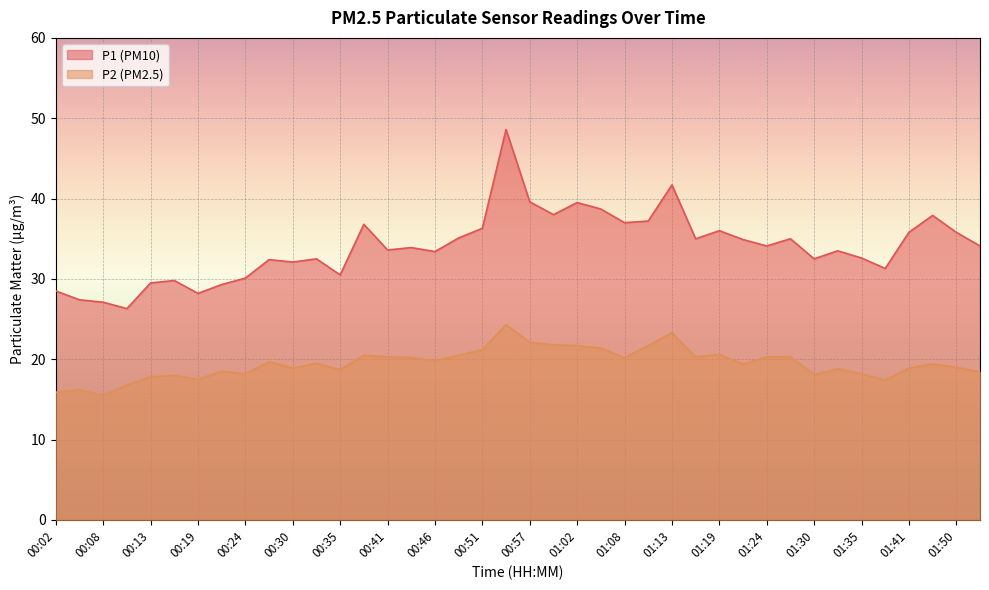

How many interior local peaks does the P1 series have?

12